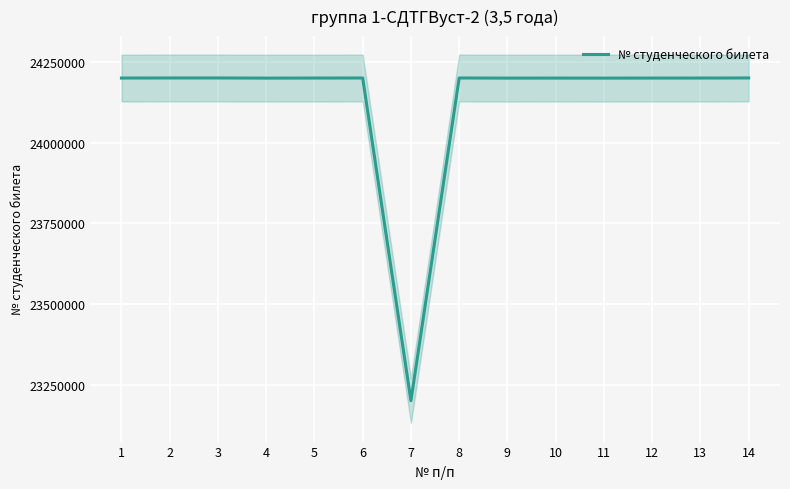

The chart shows a value of 31864487 at 5. True or false?

False